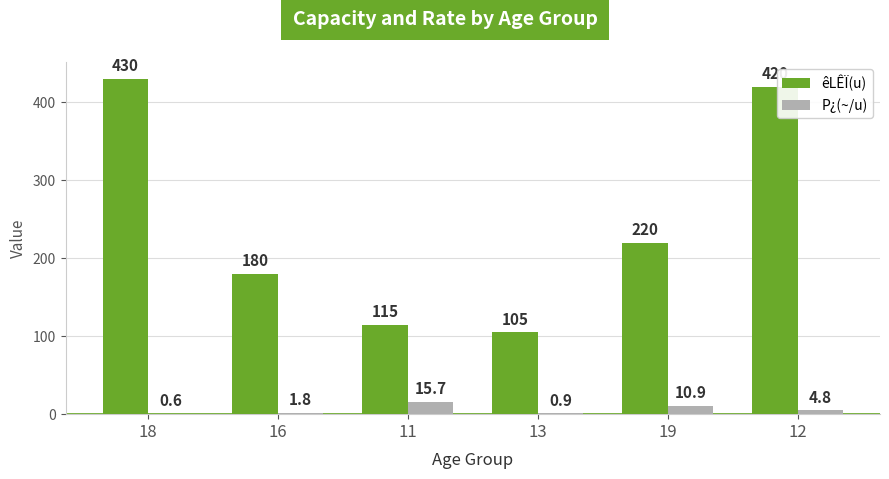

True or false: êLÊÏ(u) has a value of 420.0 at 12.

True